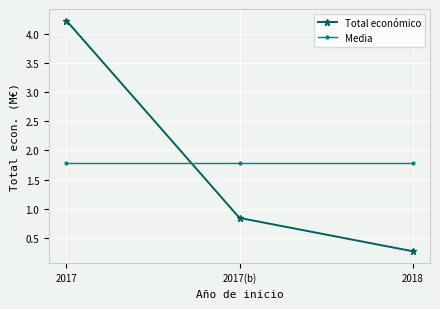

What is the approximate value of Total económico at 2018?

0.3